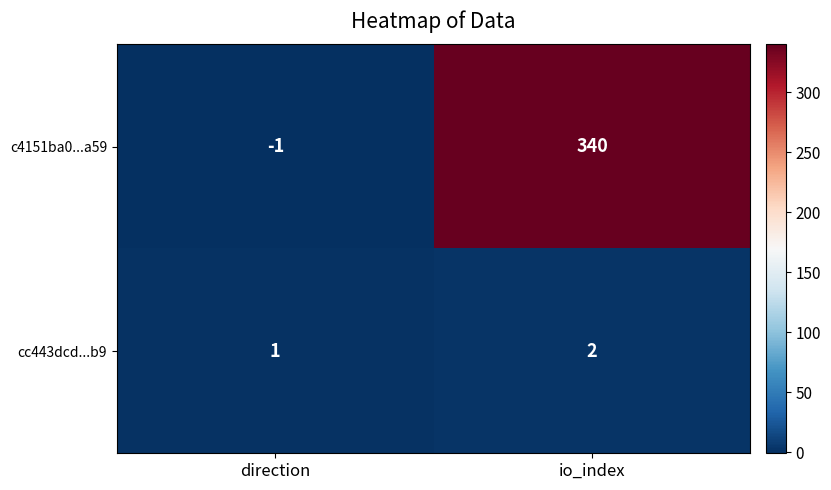

What is the greatest value displayed?

340